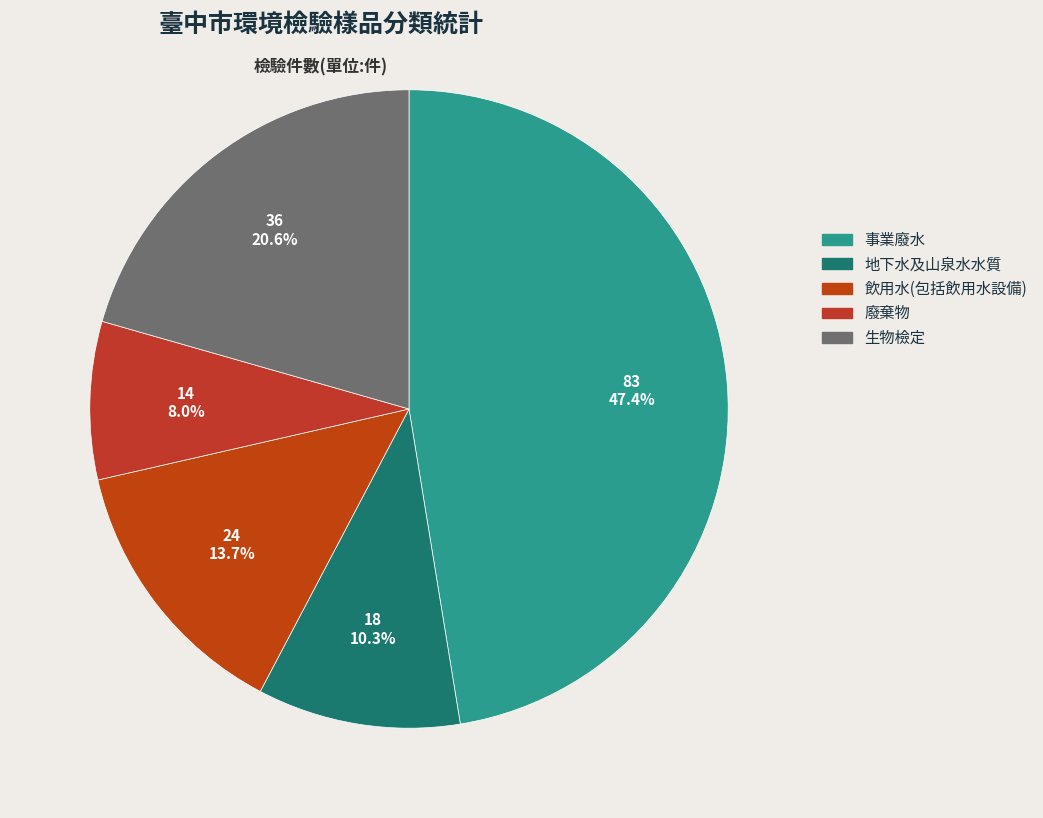

To the nearest percent, what is the average slice percentage?

20%